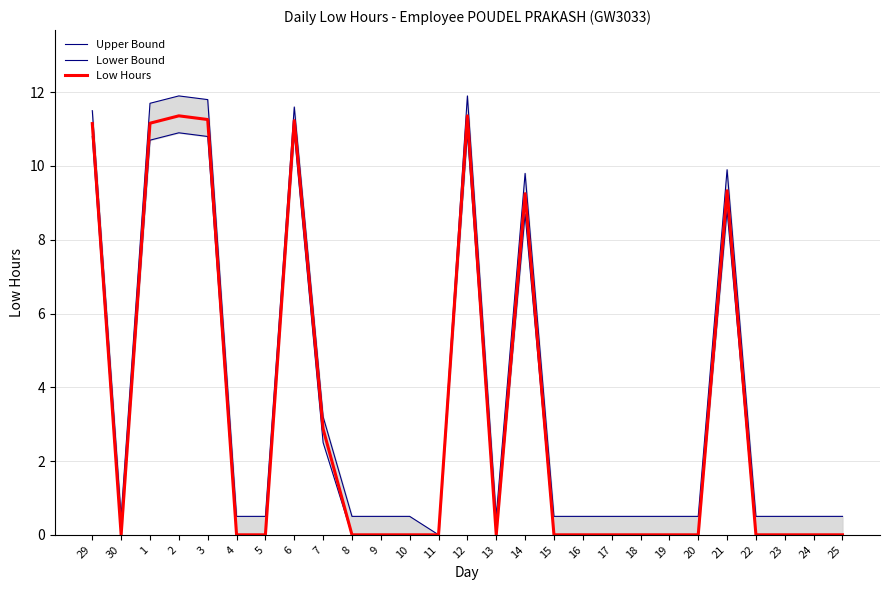

List the labels in order of Upper Bound value, largest first.

2, 12, 3, 1, 6, 29, 21, 14, 7, 30, 4, 5, 8, 9, 10, 13, 15, 16, 17, 18, 19, 20, 22, 23, 24, 25, 11